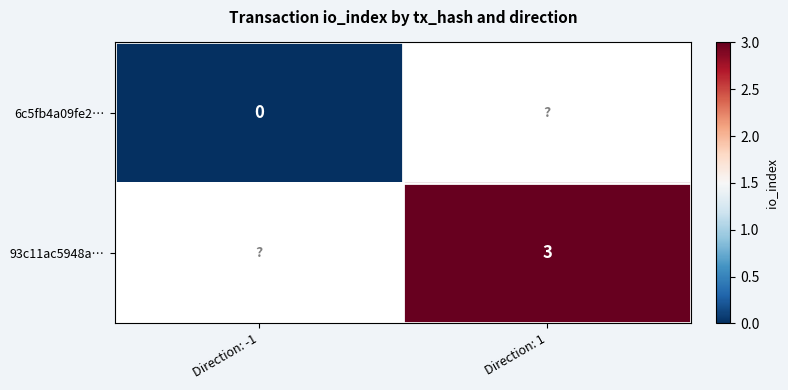

The value of 93c11ac5948a… at Direction: 1 is 3. True or false?

True